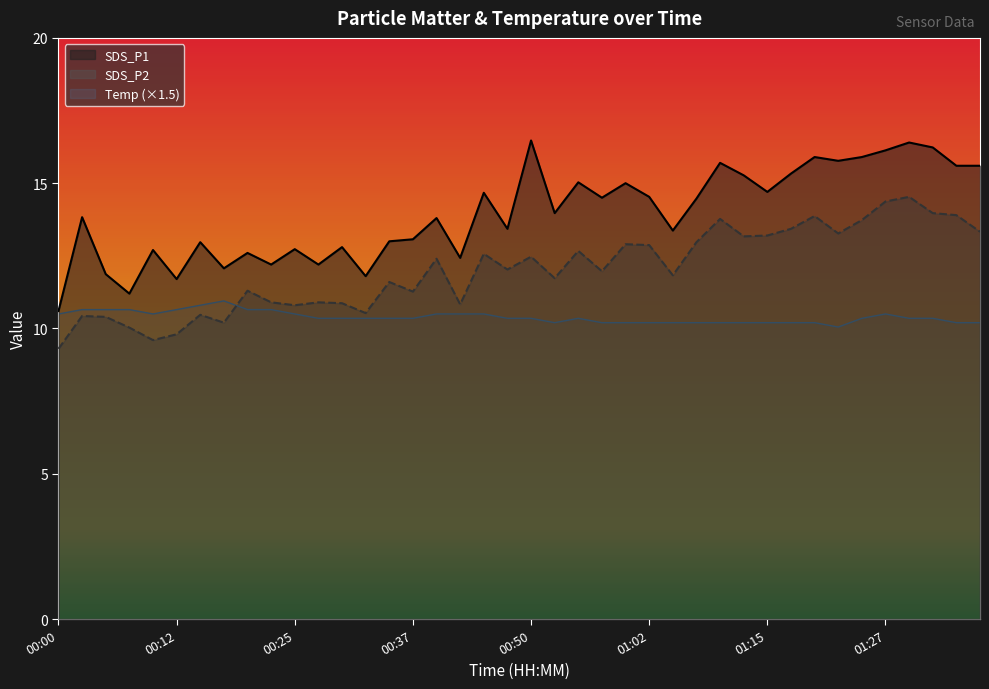

Reading left to right, list all the values displayed in this chart.

SDS_P1: 00:00=10.6	00:02=13.8	00:05=11.9	00:07=11.2	00:10=12.7	00:12=11.7	00:15=13.0	00:17=12.1	00:20=12.6	00:22=12.2	00:25=12.7	00:27=12.2	00:30=12.8	00:32=11.8	00:35=13.0	00:37=13.1	00:40=13.8	00:42=12.4	00:45=14.7	00:47=13.4	00:50=16.5	00:52=14.0	00:55=15.0	00:57=14.5	01:00=15.0	01:02=14.5	01:05=13.4	01:07=14.5	01:10=15.7	01:12=15.3	01:15=14.7	01:17=15.3	01:20=15.9	01:22=15.8	01:25=15.9	01:27=16.1	01:30=16.4	01:32=16.2	01:35=15.6	01:37=15.6
SDS_P2: 00:00=9.3	00:02=10.4	00:05=10.4	00:07=10.0	00:10=9.6	00:12=9.8	00:15=10.5	00:17=10.2	00:20=11.3	00:22=10.9	00:25=10.8	00:27=10.9	00:30=10.9	00:32=10.5	00:35=11.6	00:37=11.3	00:40=12.4	00:42=10.8	00:45=12.6	00:47=12.0	00:50=12.5	00:52=11.7	00:55=12.7	00:57=12.0	01:00=12.9	01:02=12.9	01:05=11.8	01:07=13.0	01:10=13.8	01:12=13.2	01:15=13.2	01:17=13.4	01:20=13.9	01:22=13.3	01:25=13.7	01:27=14.4	01:30=14.5	01:32=14.0	01:35=13.9	01:37=13.3